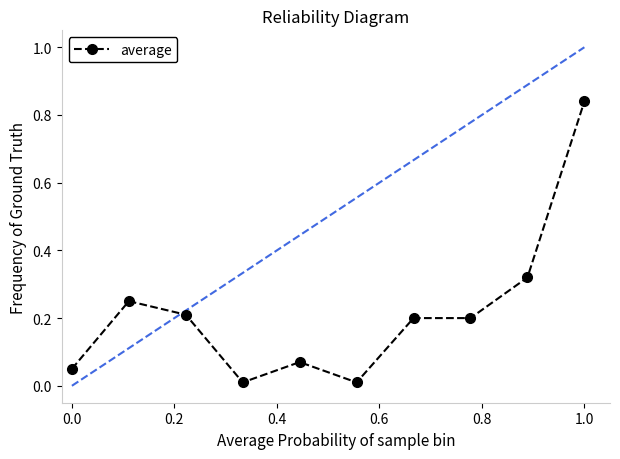

True or false: the data has more than 1 interior local peaks.

True